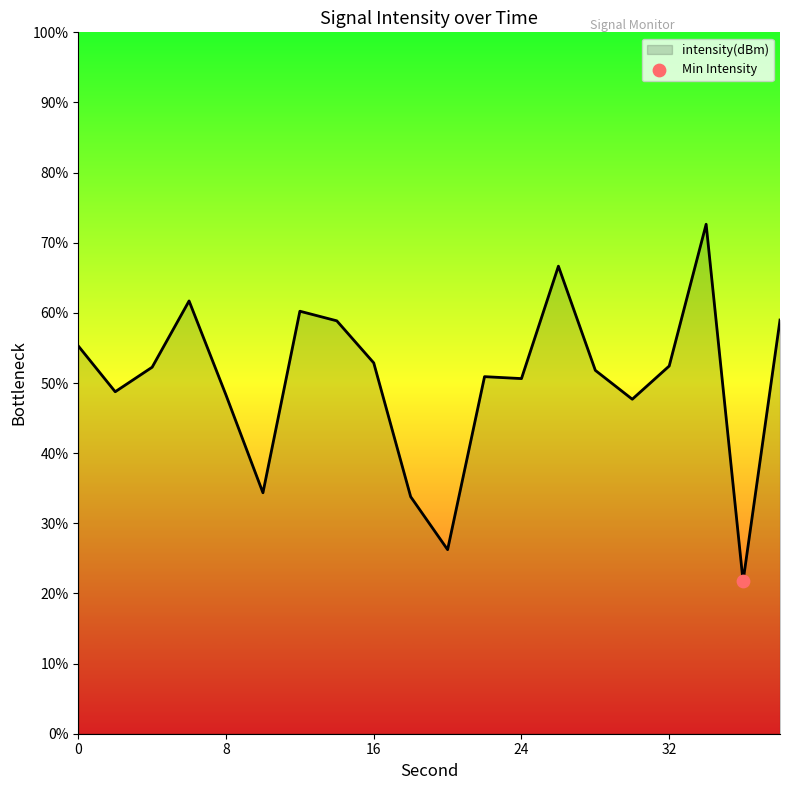

What is the greatest value displayed?

72.6